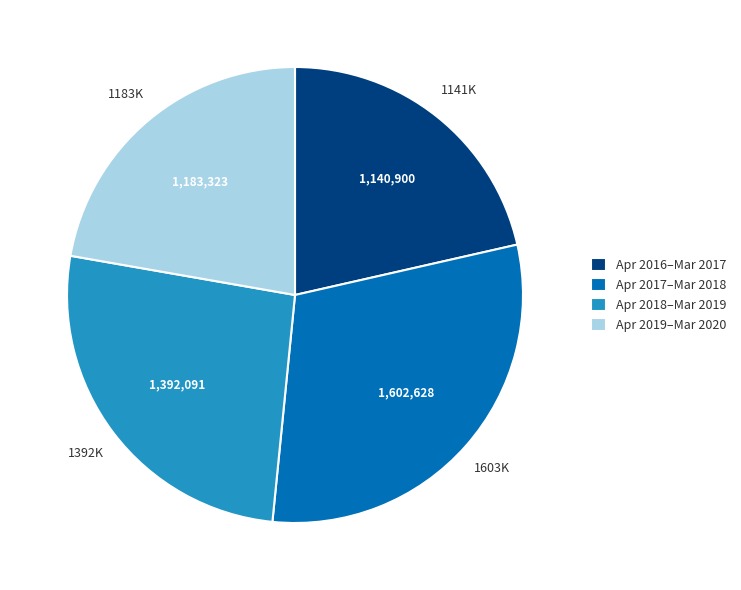

Combined, do Apr 2017–Mar 2018 and Apr 2016–Mar 2017 account for over 50%?

Yes